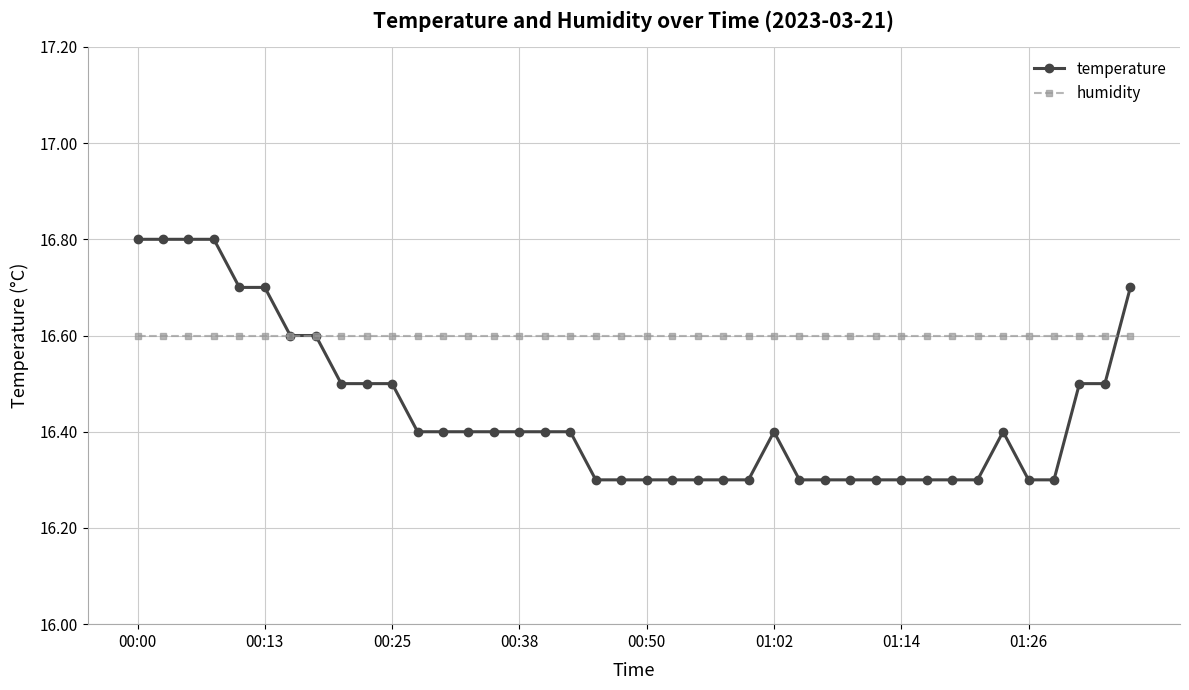

At how many categories does at least one series exceed 16?

40